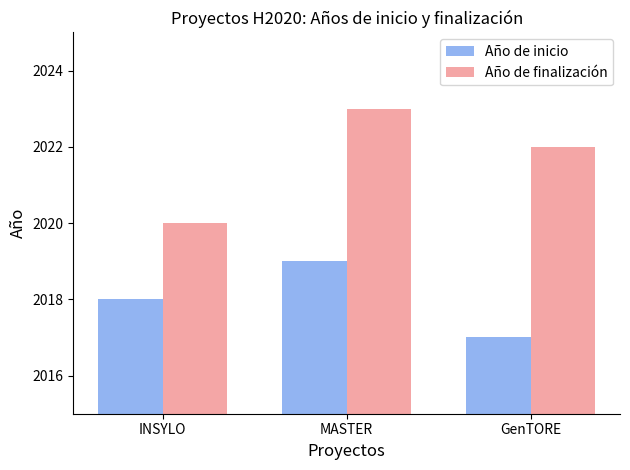

What is the difference between the maximum and minimum values in the Año de inicio series?

2